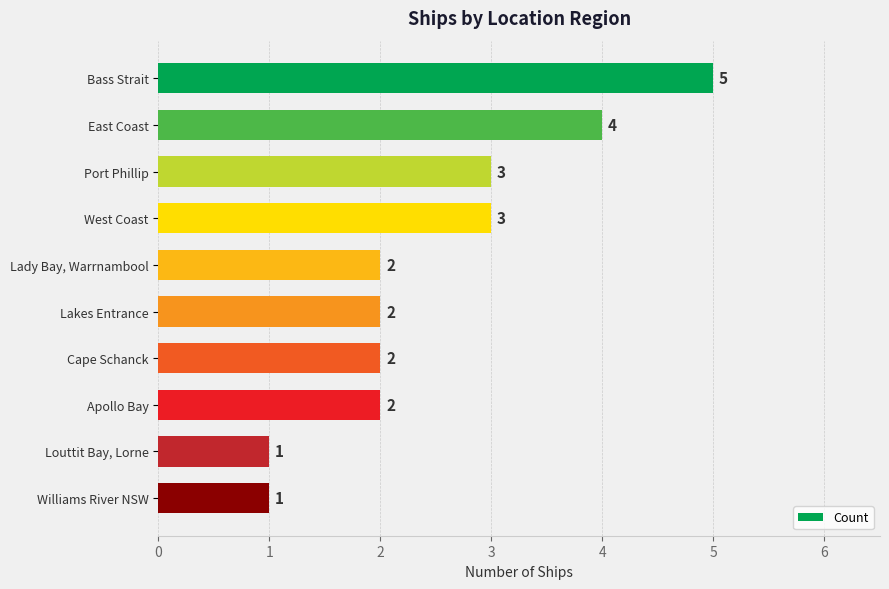

What is the difference between the maximum and second lowest values?

4